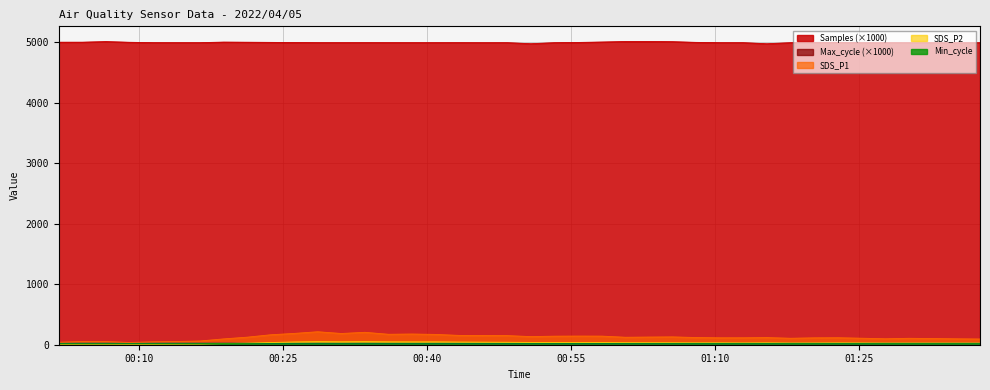

What is the total value across all series at 2022/04/05 00:58:14?

5203.7